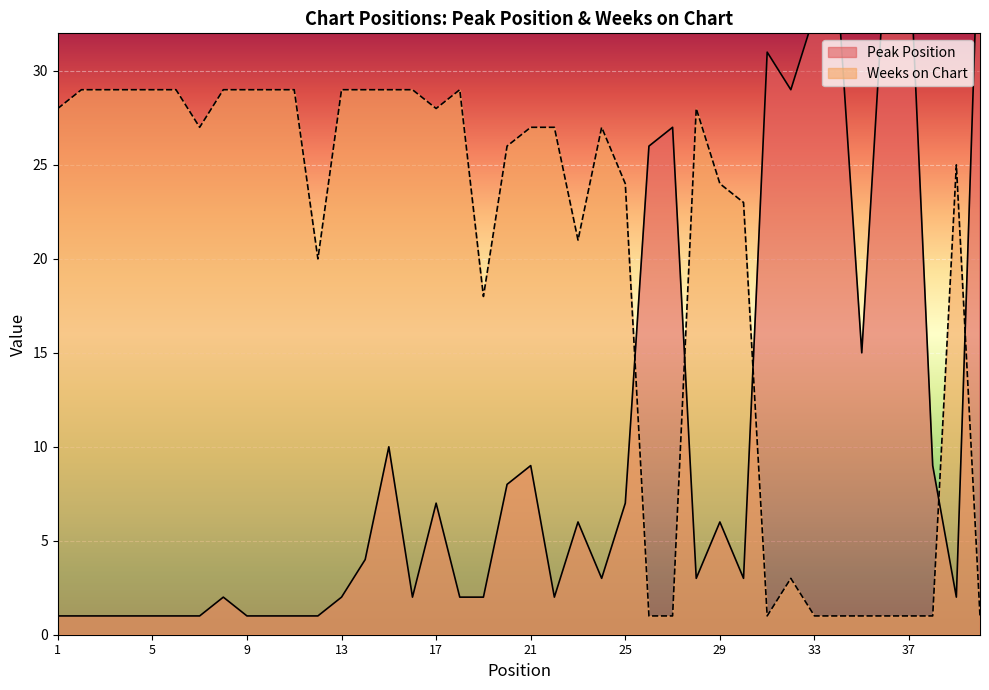

Reading right to left, extract all data points from this chart.

Peak Position: 40=40	39=2	38=9	37=37	36=36	35=15	34=34	33=33	32=29	31=31	30=3	29=6	28=3	27=27	26=26	25=7	24=3	23=6	22=2	21=9	20=8	19=2	18=2	17=7	16=2	15=10	14=4	13=2	12=1	11=1	10=1	9=1	8=2	7=1	6=1	5=1	4=1	3=1	2=1	1=1
Weeks on Chart: 40=1	39=25	38=1	37=1	36=1	35=1	34=1	33=1	32=3	31=1	30=23	29=24	28=28	27=1	26=1	25=24	24=27	23=21	22=27	21=27	20=26	19=18	18=29	17=28	16=29	15=29	14=29	13=29	12=20	11=29	10=29	9=29	8=29	7=27	6=29	5=29	4=29	3=29	2=29	1=28